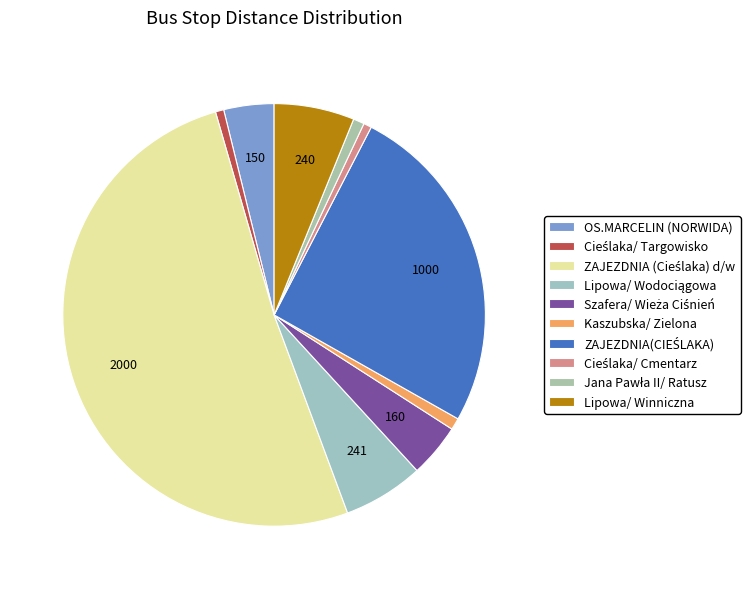

Does ZAJEZDNIA (Cieślaka) d/w account for over 50% of the chart?

Yes